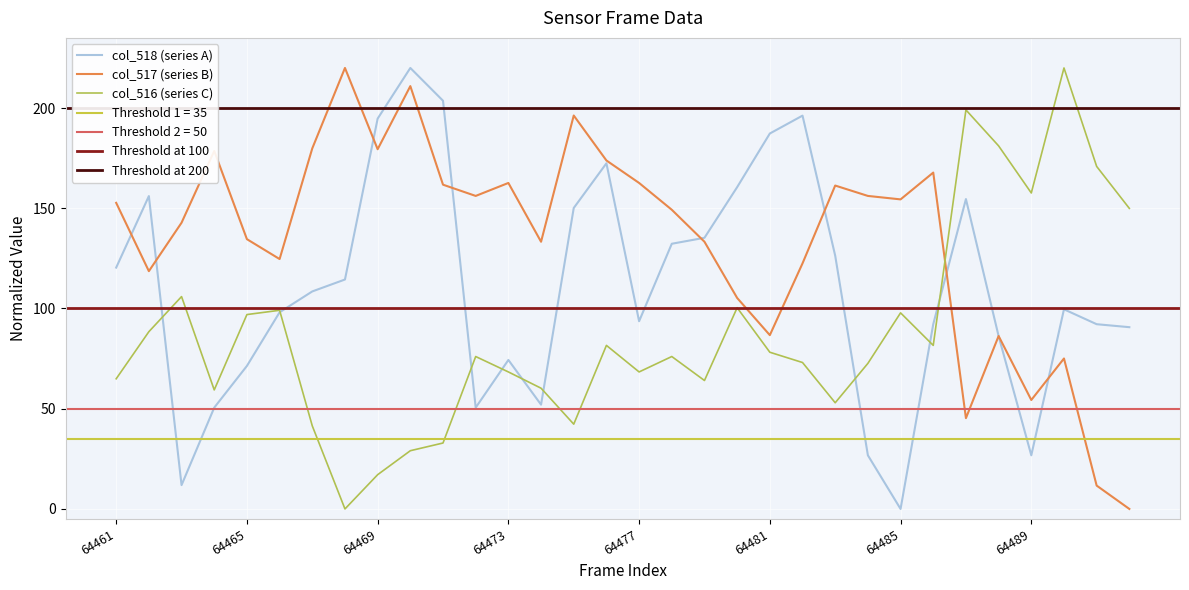

List the labels in order of col_518 value, largest first.

64470, 64471, 64482, 64469, 64481, 64476, 64480, 64462, 64487, 64475, 64479, 64478, 64483, 64461, 64468, 64467, 64490, 64466, 64477, 64486, 64491, 64492, 64488, 64473, 64465, 64474, 64464, 64472, 64484, 64489, 64463, 64485